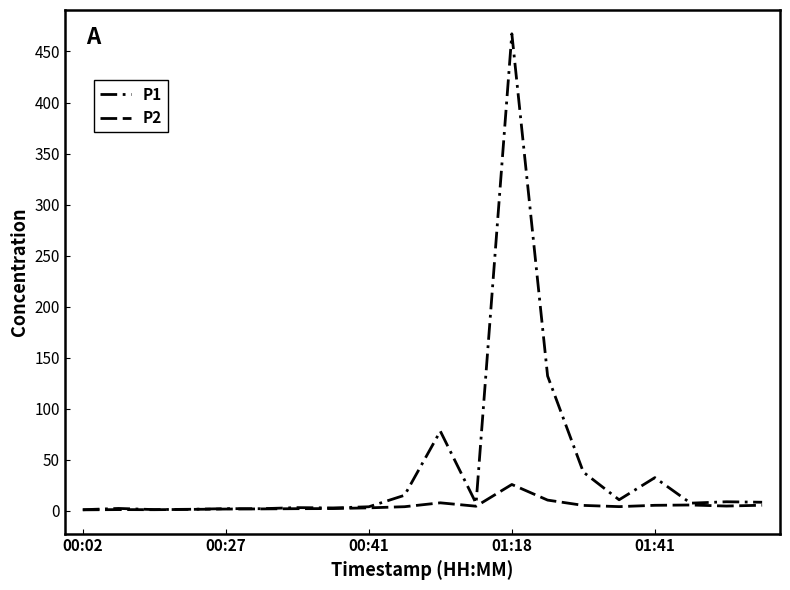

Is this an area chart (filled region under the line)?

No